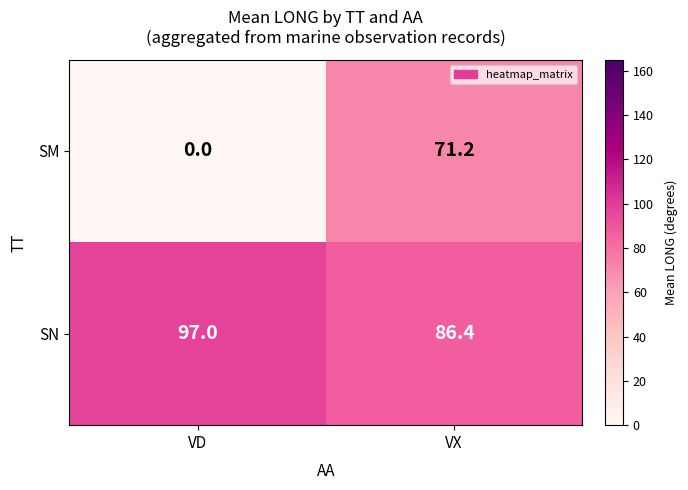

Reading left to right, what are all the values shown in this chart?

SM: VD=0.0	VX=71.2
SN: VD=97.0	VX=86.4